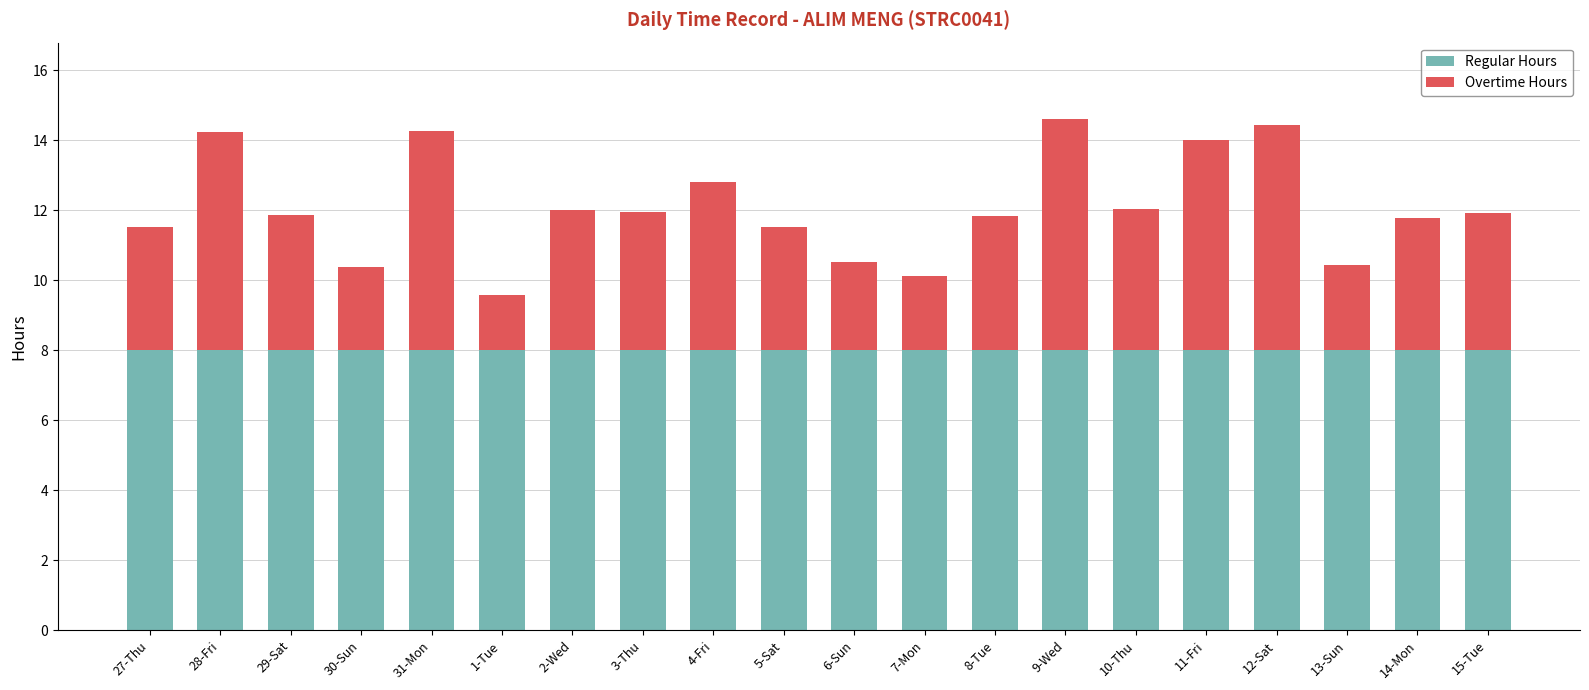

What is the total value across all series at 10-Thu?

12.0